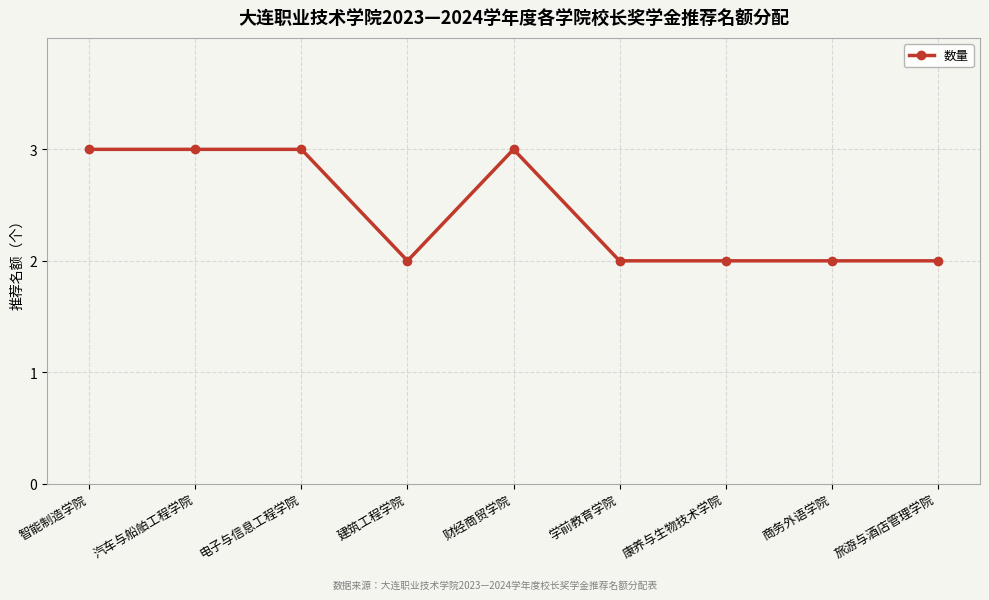

What is the difference between the maximum and second lowest values?

1